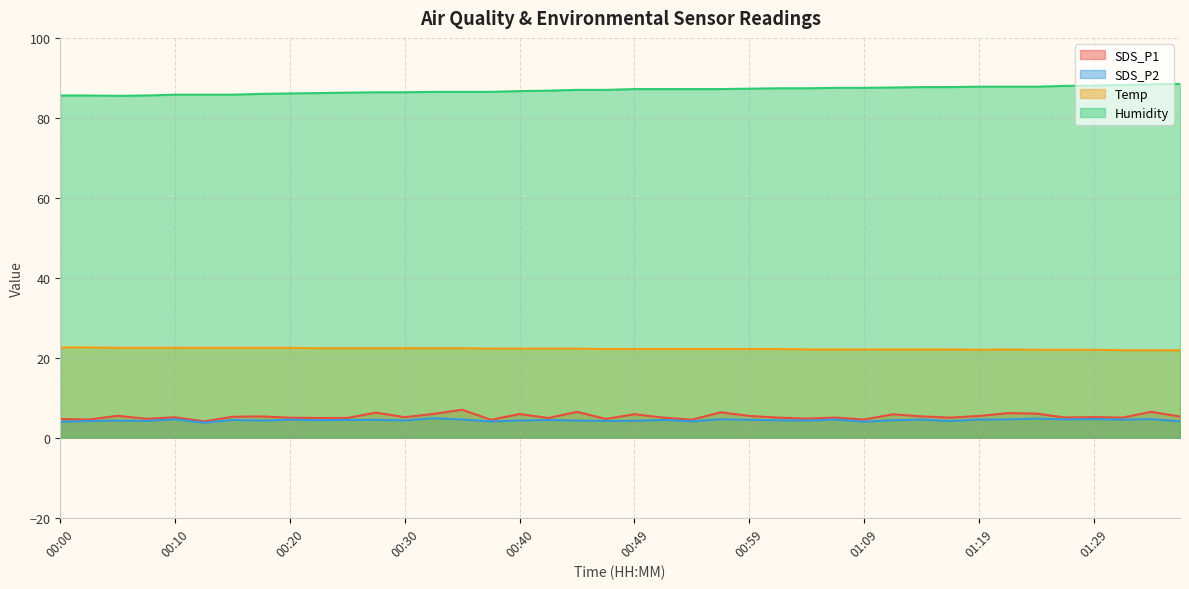

What is the approximate value of Temp at 01:34?

21.9